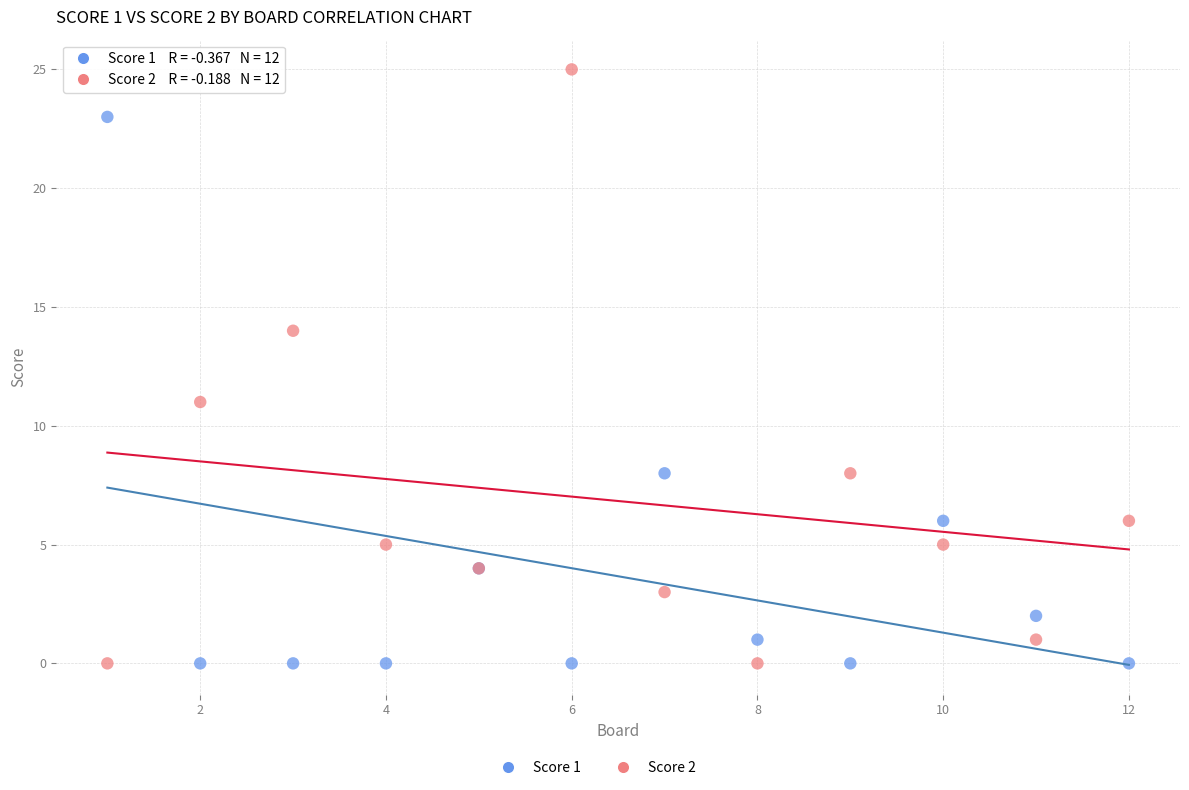

Which series reaches the maximum Y coordinate?

Score 2